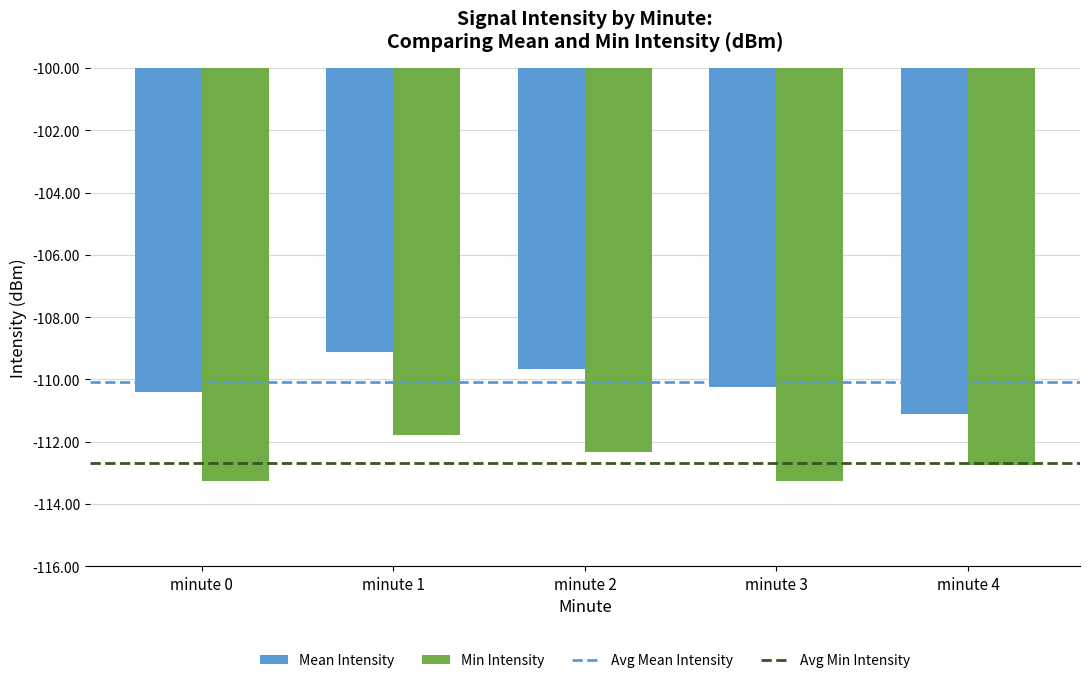

Which category has the highest value in the Mean Intensity series?

minute 1